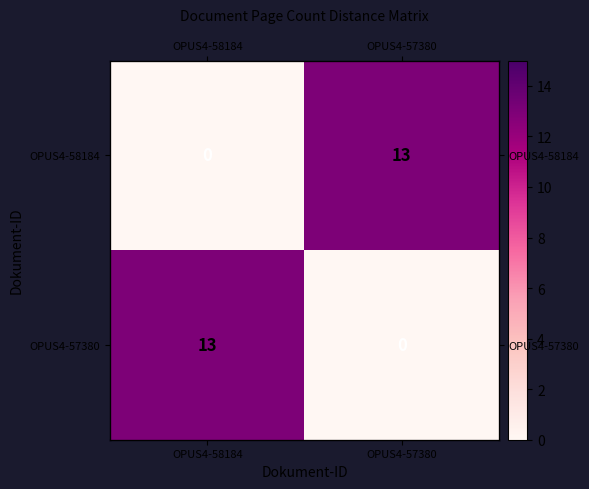

True or false: OPUS4-58184 has a value of 0 at OPUS4-58184.

True